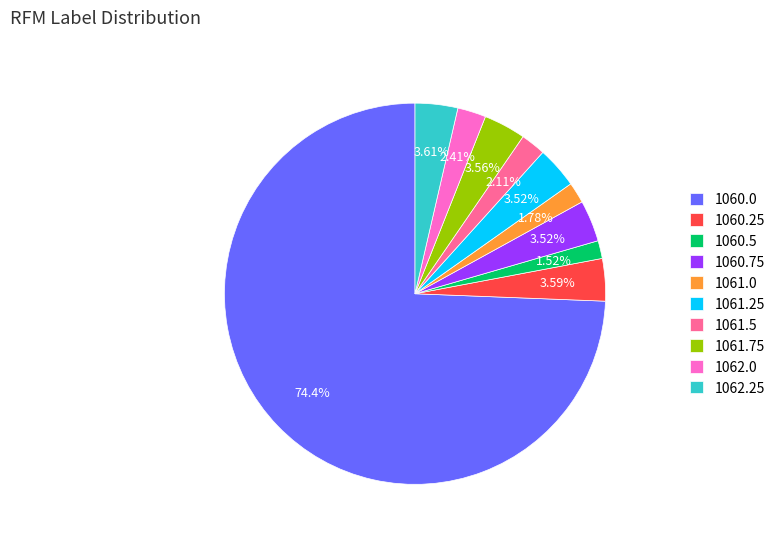

How many slices are in this pie chart?

10